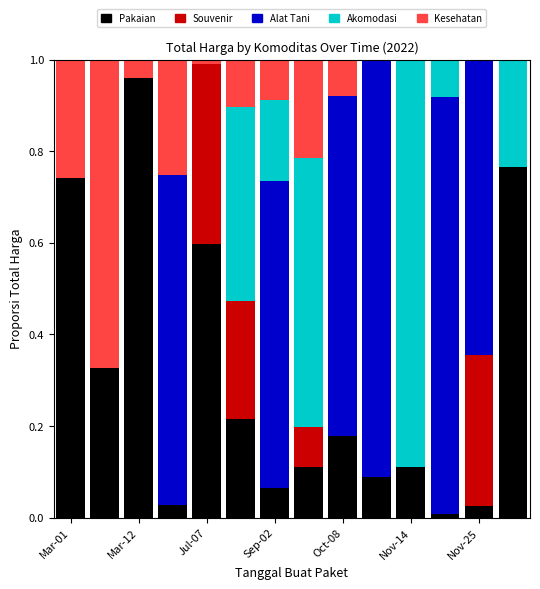

Are the bars grouped side by side (vs. stacked)?

No